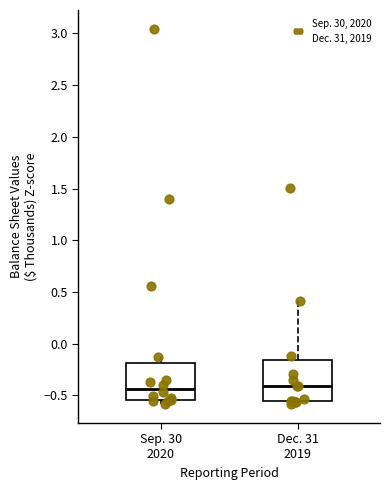

Where does the upper whisker of the box for Dec. 31 2019 end on the y-axis? The values are not printed on the chart, so give them approximately, as read against the axis.

0.40